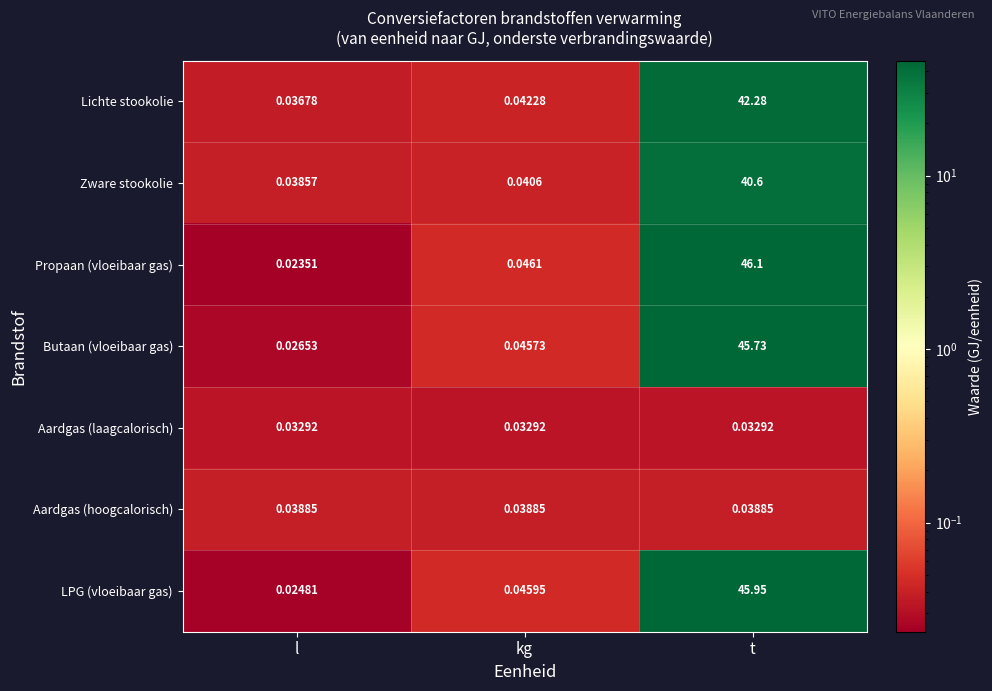

What is the spread (max minus min) of values at t?

46.1